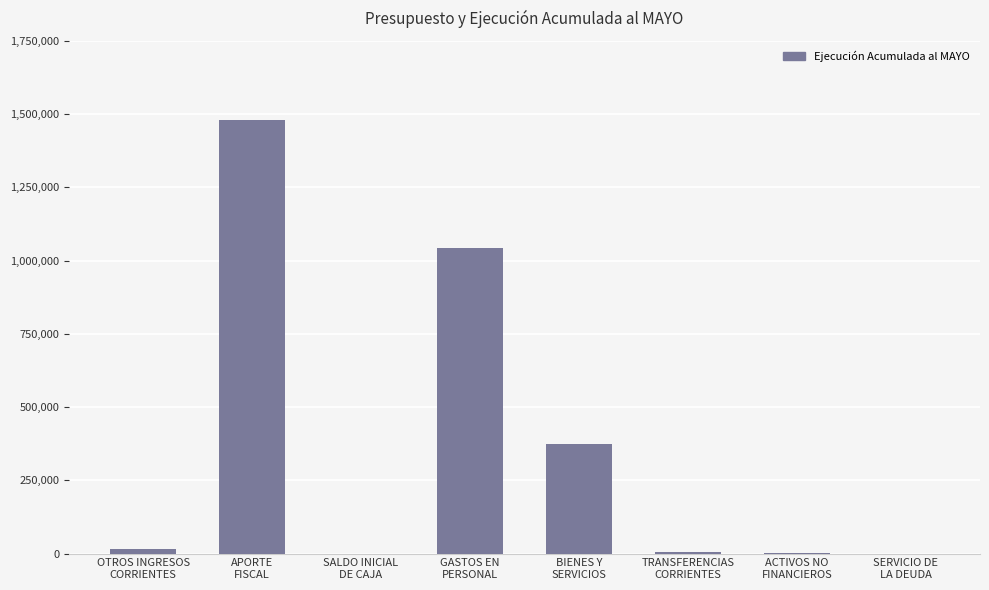

What is the change in value from OTROS INGRESOS
CORRIENTES to SALDO INICIAL
DE CAJA?

-14205